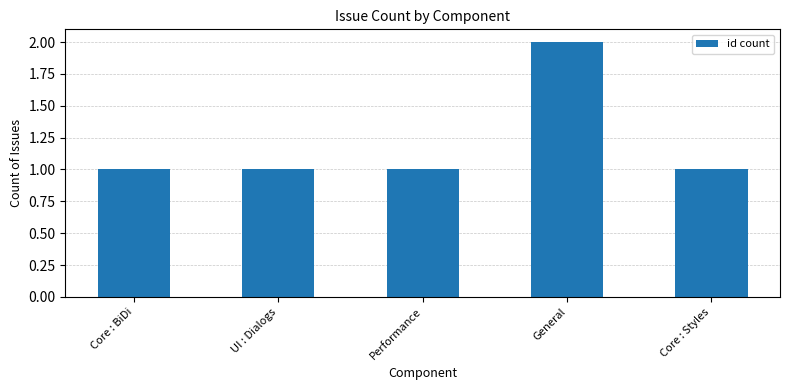

What is the sum of the values at General and Core : Styles?

3